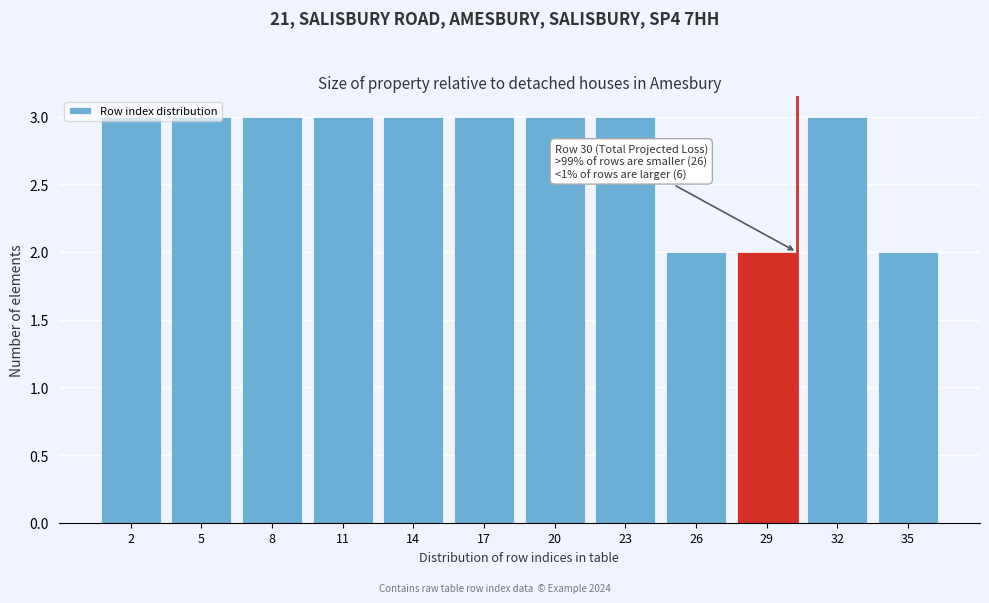

What is the maximum value shown in the chart?

3